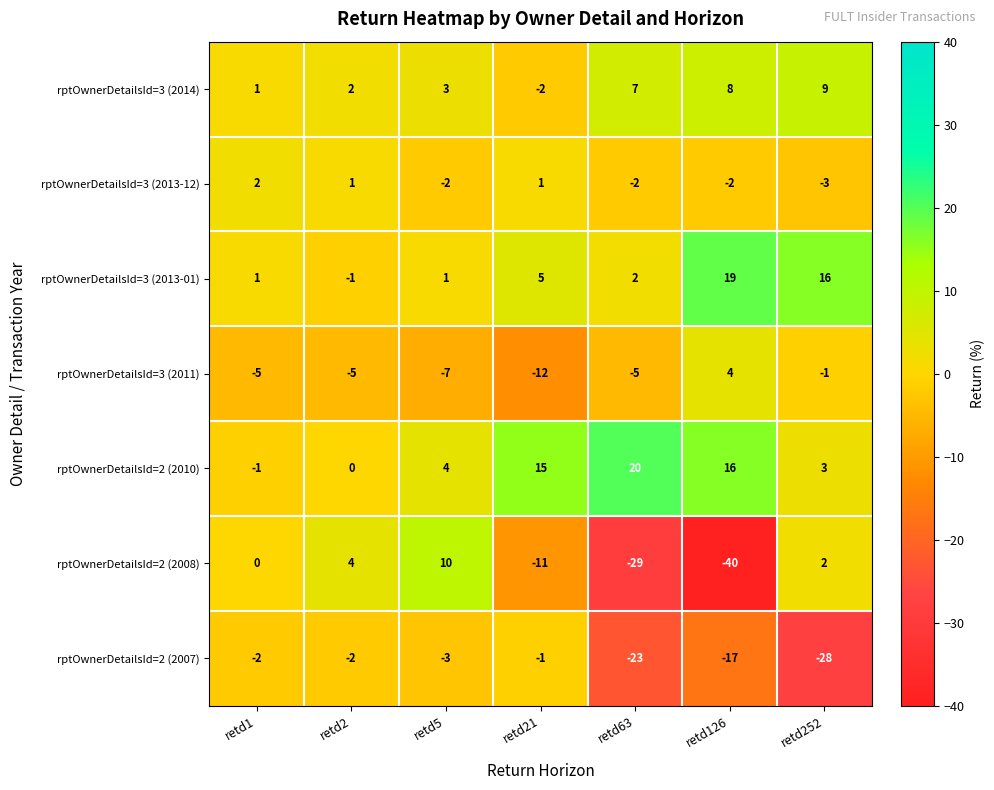

What is the difference between the rptOwnerDetailsId=2 (2010) values at retd21 and retd5?

11